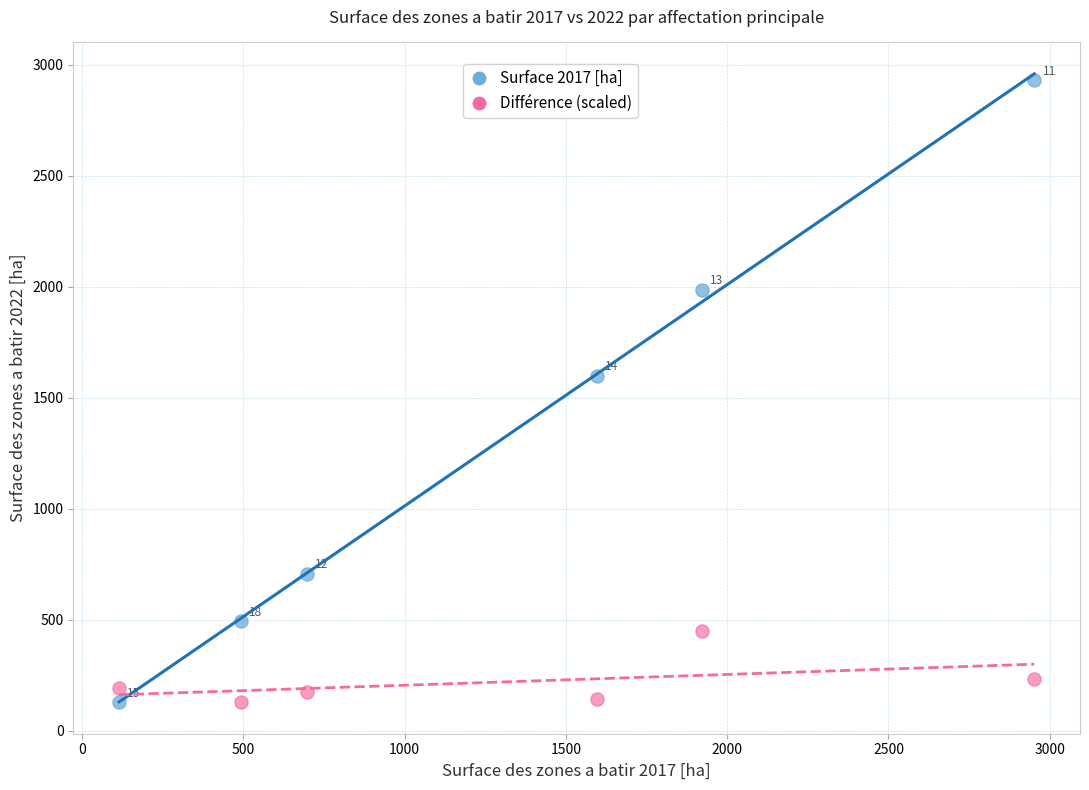

Across all series, what Y value is closest to 1529?

1599.3